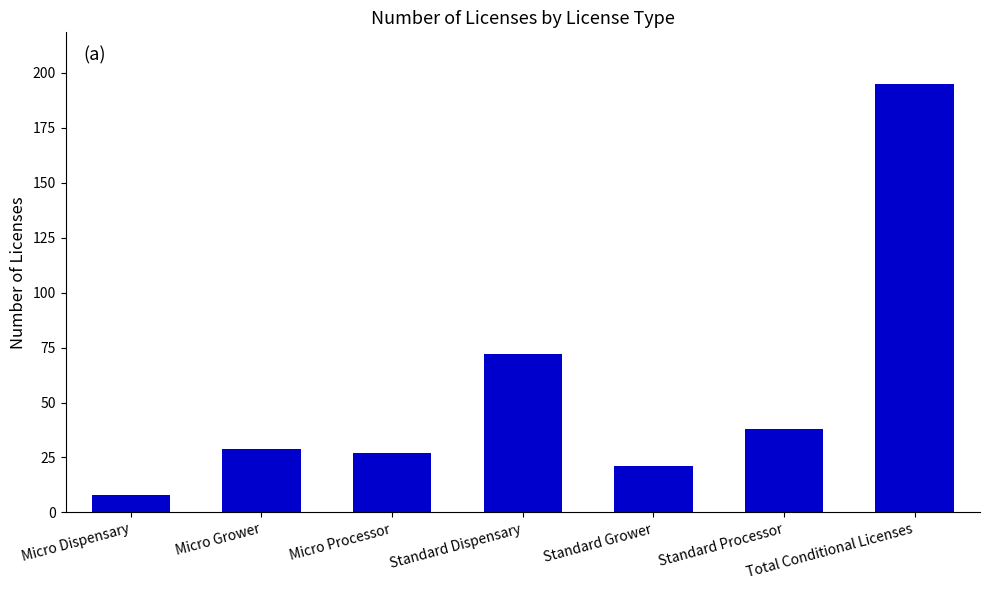

Rank the categories by value from lowest to highest.

Micro Dispensary, Standard Grower, Micro Processor, Micro Grower, Standard Processor, Standard Dispensary, Total Conditional Licenses